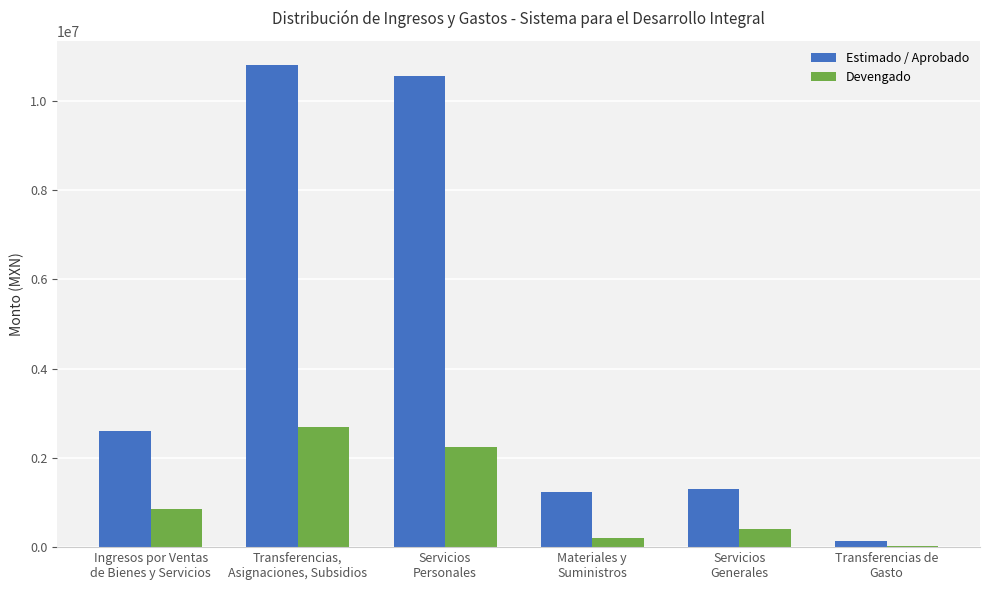

What is the difference between the Devengado values at Transferencias,
Asignaciones, Subsidios and Servicios
Personales?

455575.8